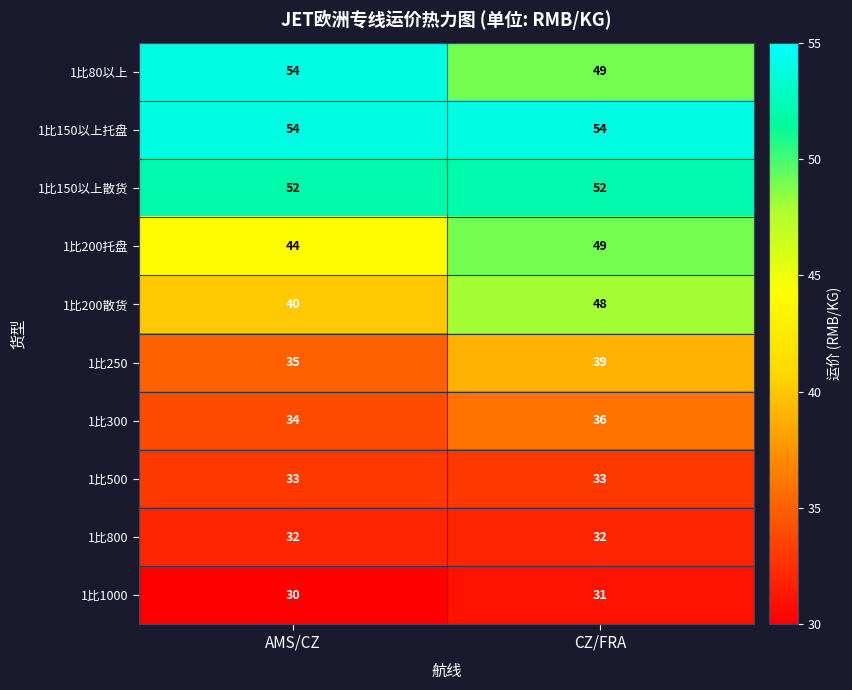

Reading left to right, list all the values displayed in this chart.

1比80以上: 54	49
1比150以上托盘: 54	54
1比150以上散货: 52	52
1比200托盘: 44	49
1比200散货: 40	48
1比250: 35	39
1比300: 34	36
1比500: 33	33
1比800: 32	32
1比1000: 30	31